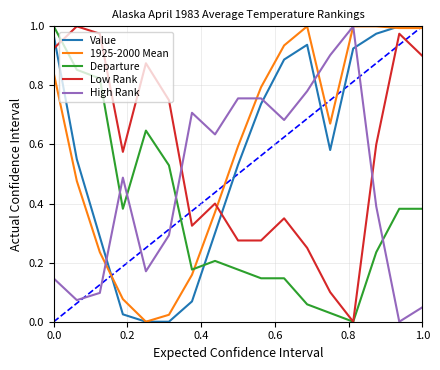

In Low Rank, how many points are higher than both neighbors (excluding endpoints)?

5